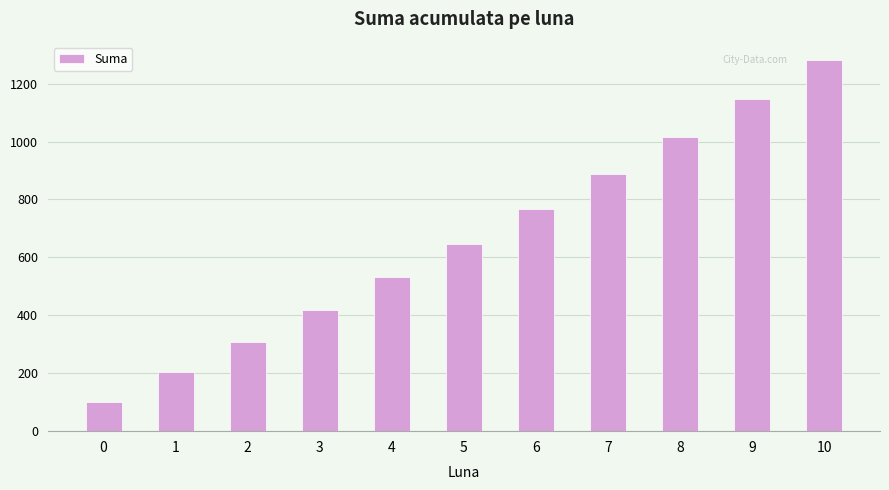

What is the change in value from 0 to 3?

+318.4